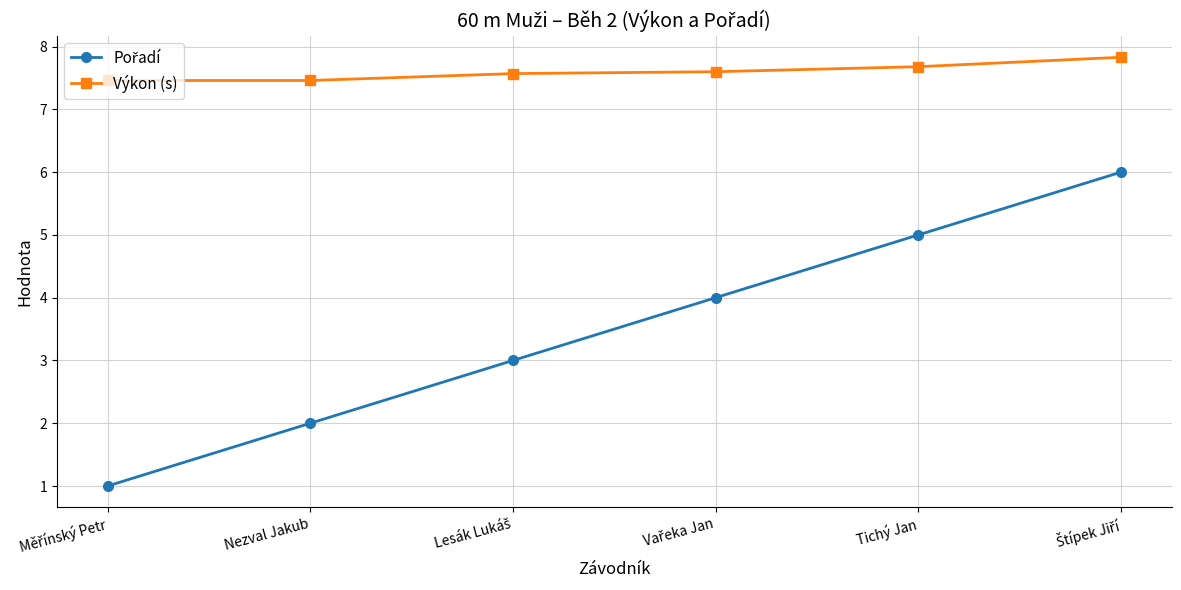

True or false: Výkon (s) has a value of 13.3 at Tichý Jan.

False